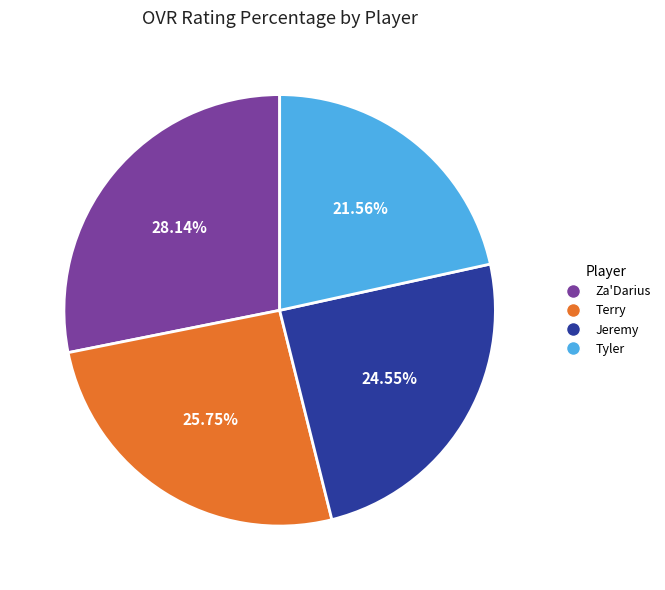

Approximately how many times larger is the value at Terry compared to Jeremy?

1.0